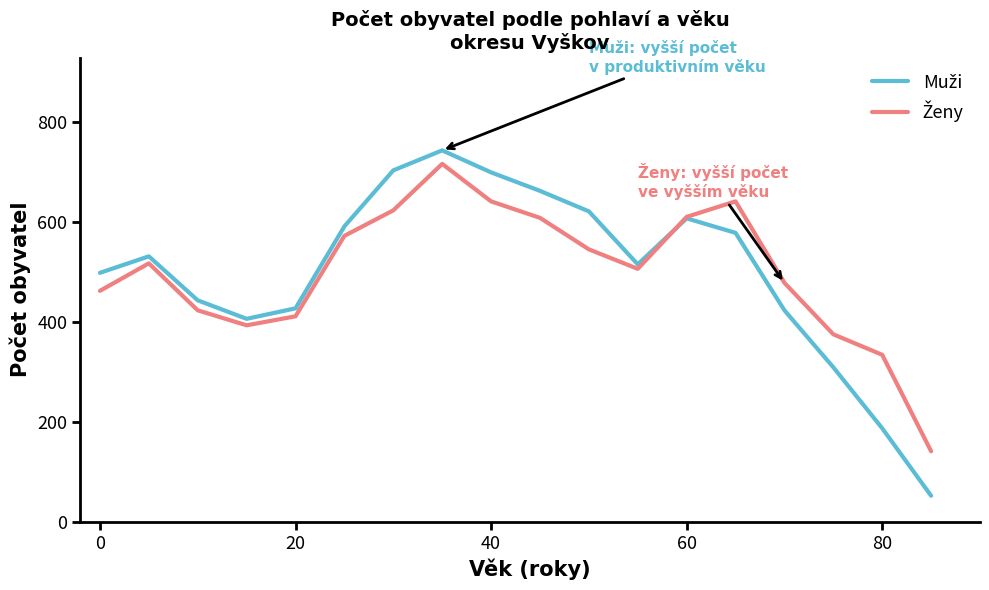

What is the maximum value shown in the chart?

743